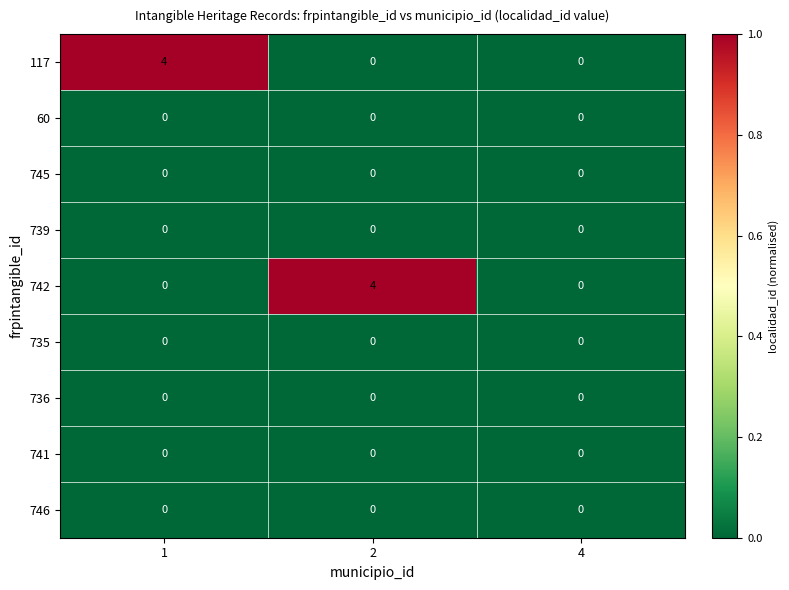

Is it true that 117 equals 0 at 4?

True